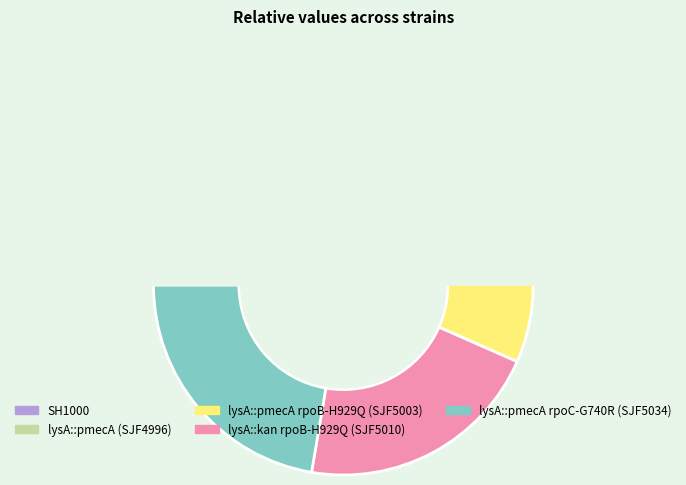

Count the number of slices in the pie.

5